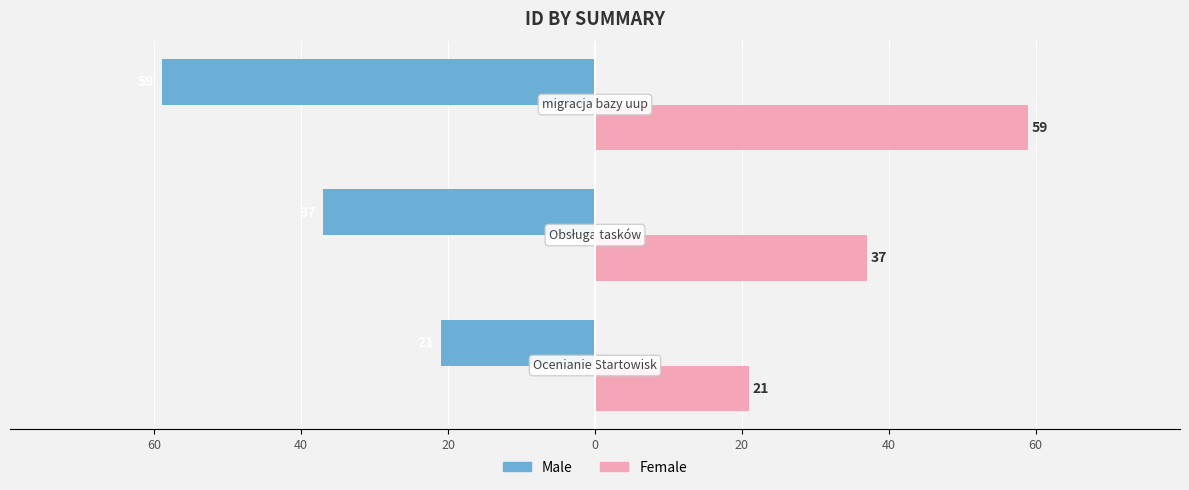

What are all the series names shown in the legend?

Male, Female